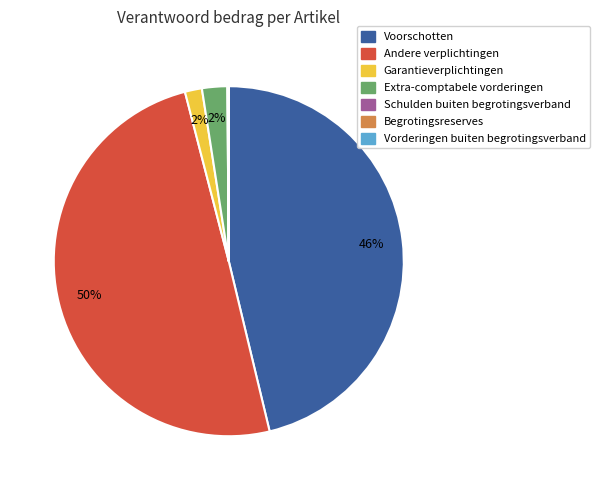

Which slice is the largest?

Andere verplichtingen